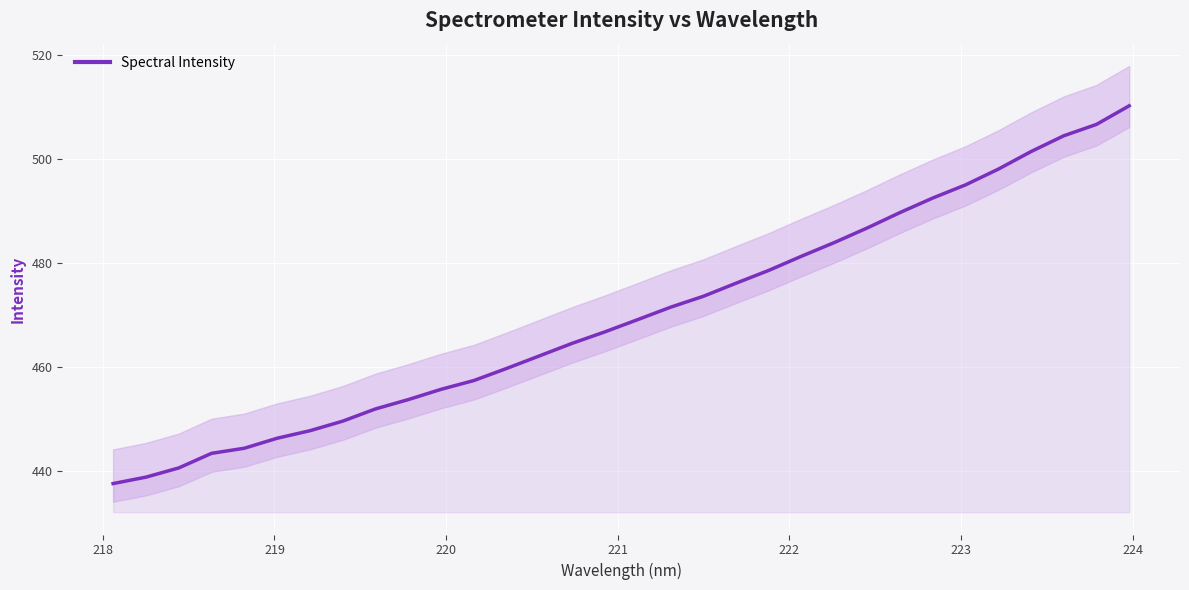

Count the number of values greater than 469.

16